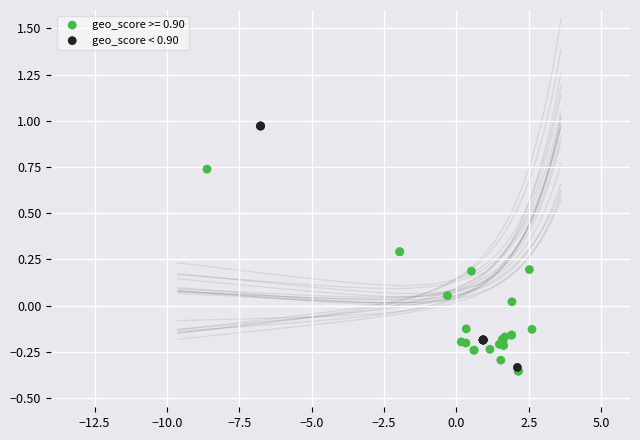

Which series has the widest spread of Y values?

geo_score >= 0.90